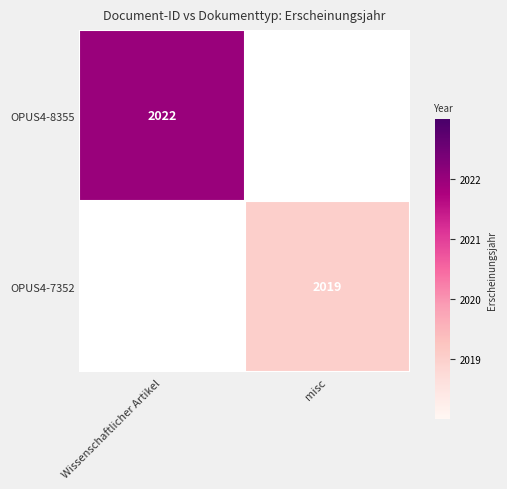

At how many categories does at least one series exceed 2019?

1